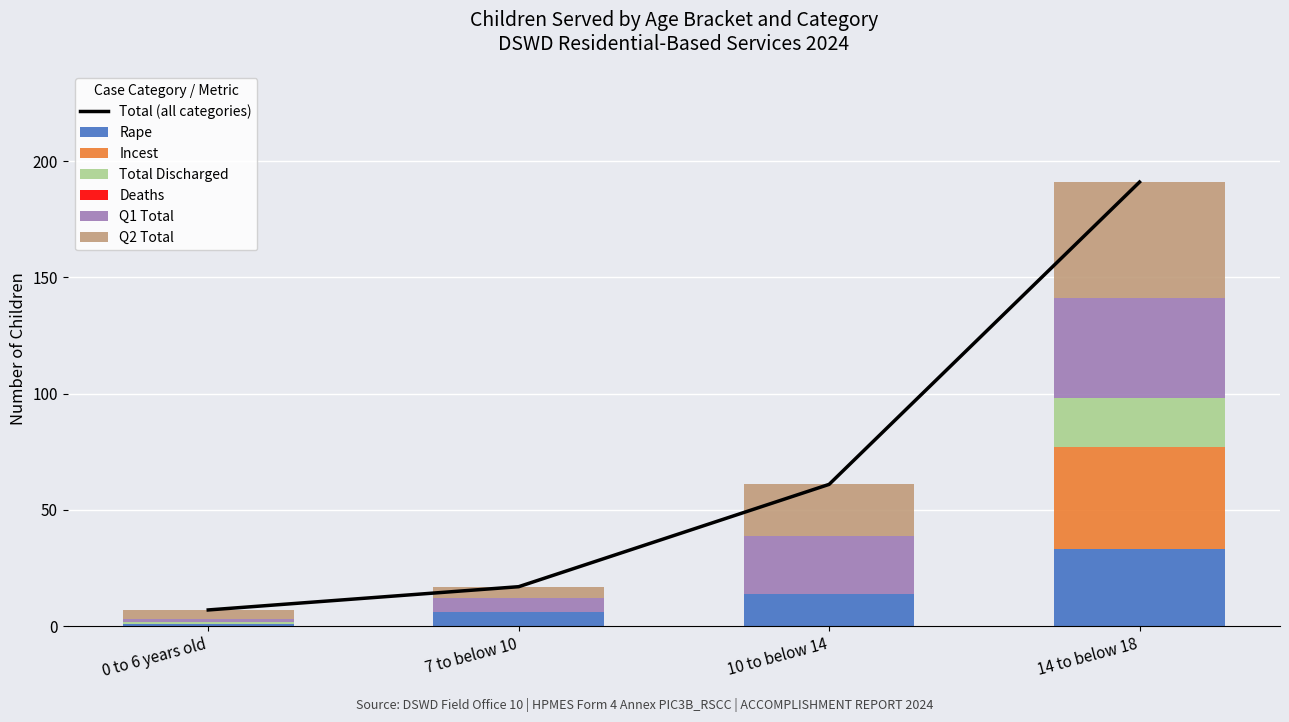

What is the difference between the maximum and minimum values in the Rape series?

32